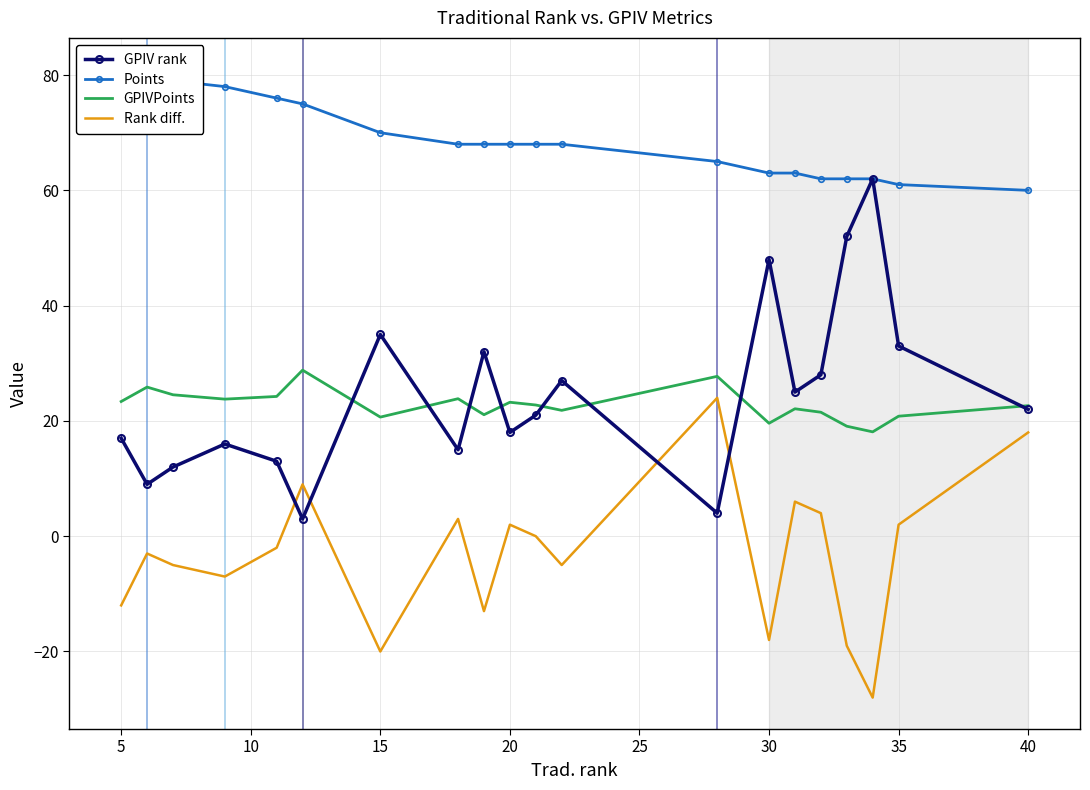

What is the sum of all GPIV rank values?

492.0